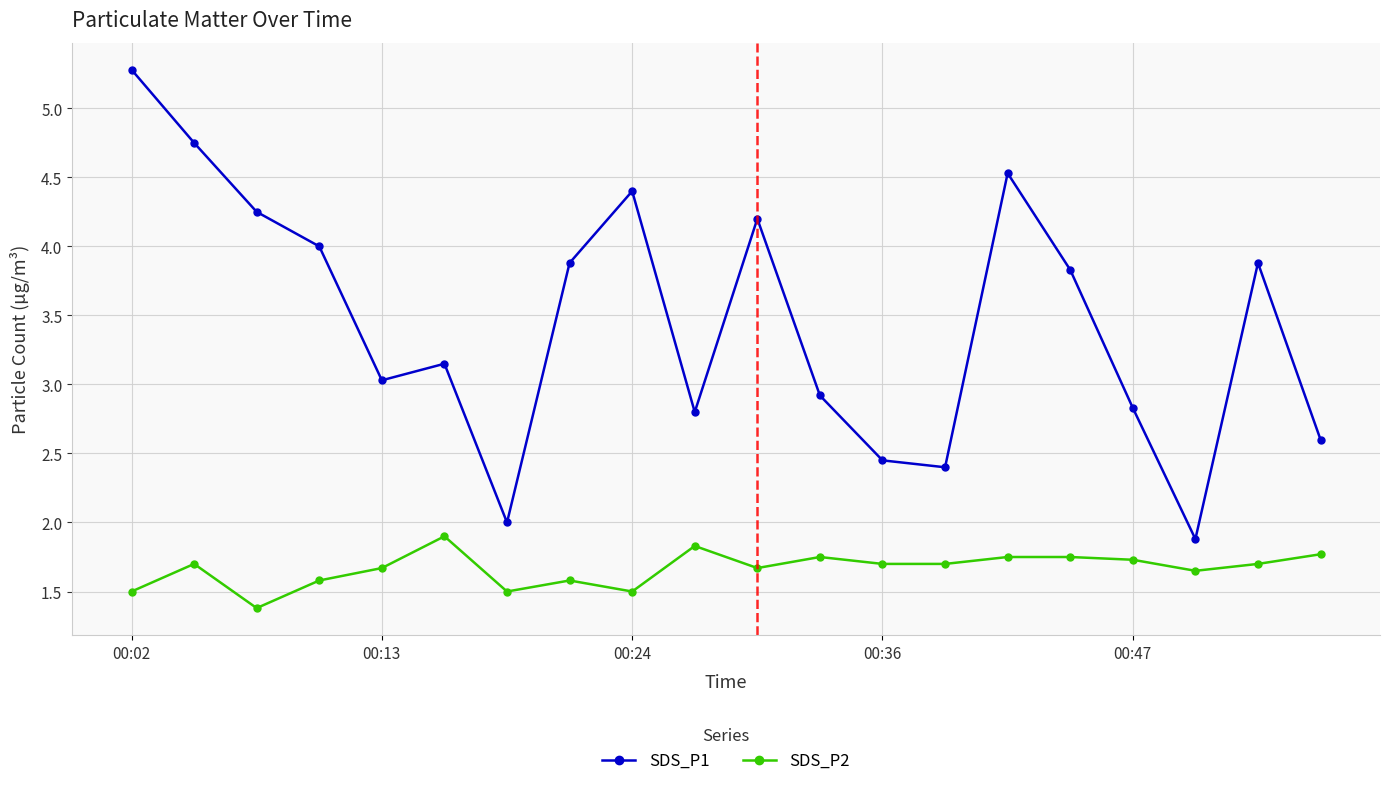

What is the value of the SDS_P2 point at the 1st from the left?

1.5